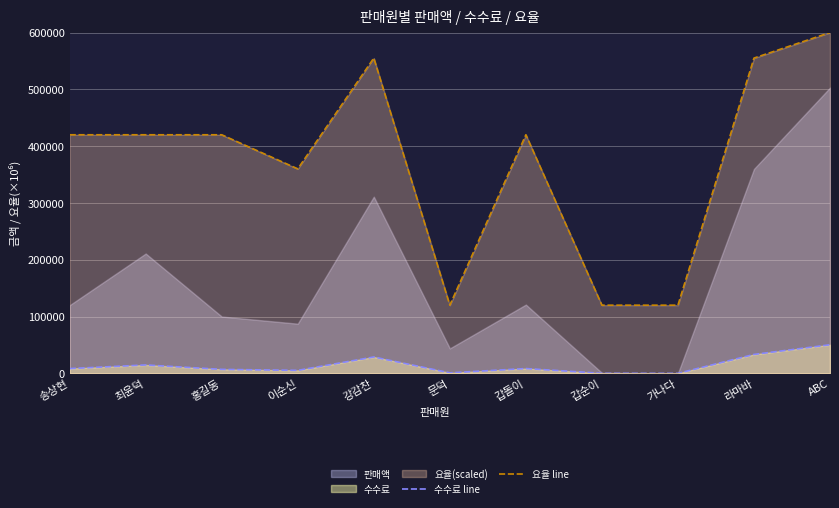

Where is the first local minimum for 요율 line?

이순신